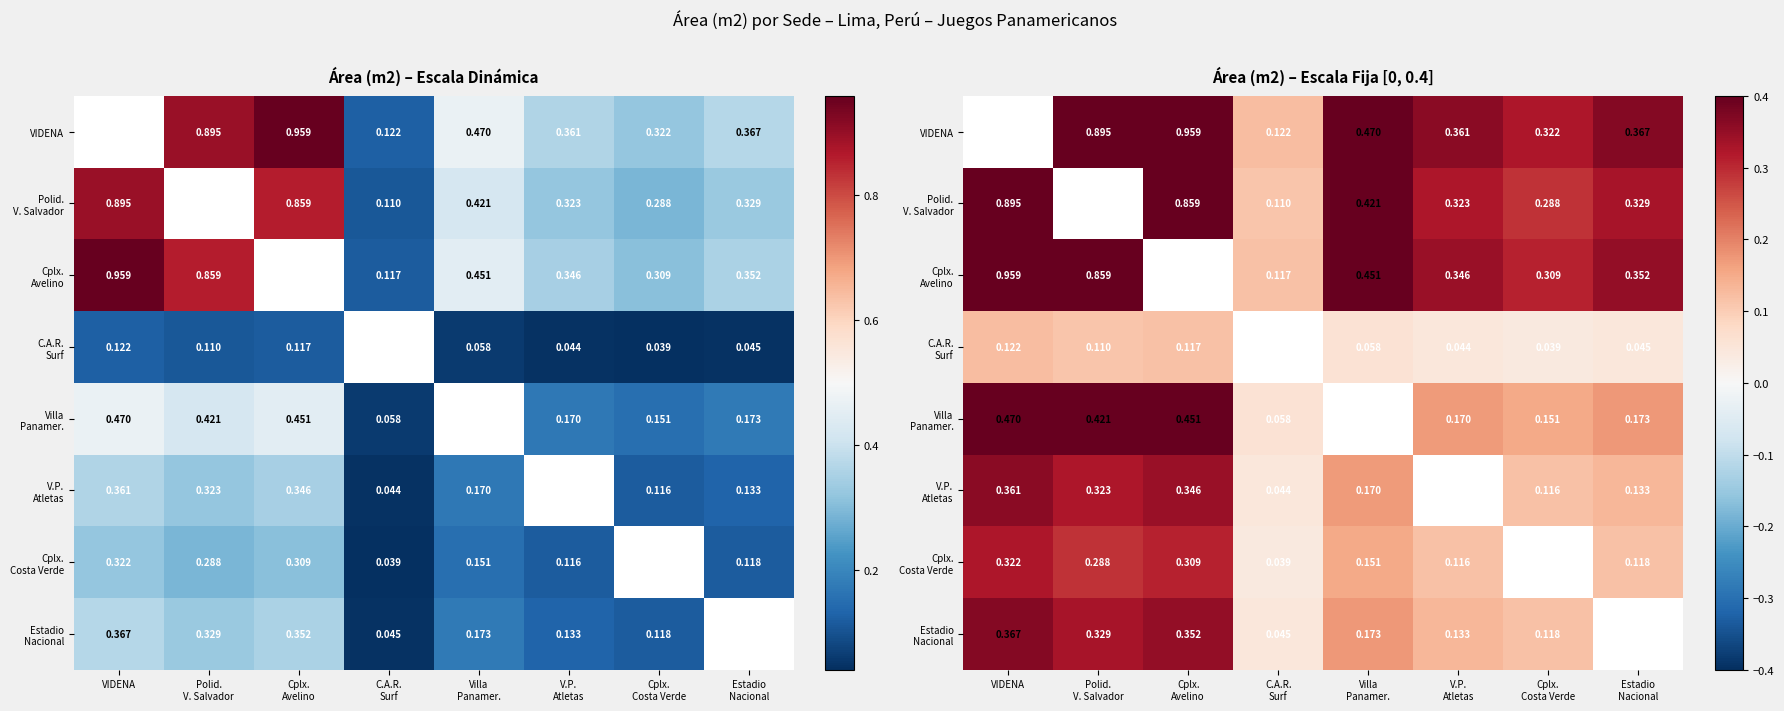

Where is C.A.R. Surf nearest to the value 0?

Cplx. Costa Verde